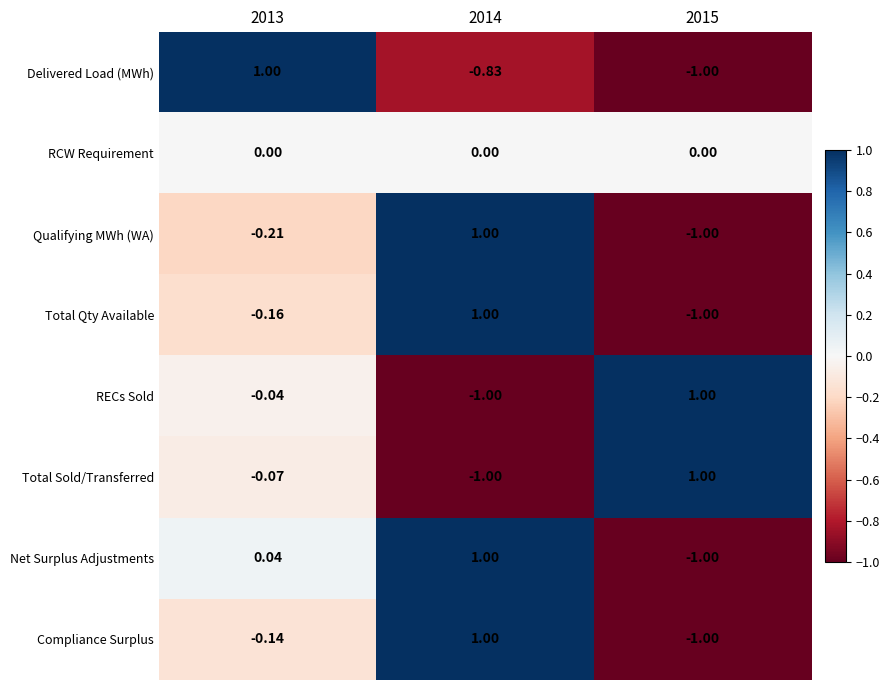

Is the value of Compliance Surplus at 2015 greater than the value of Delivered Load (MWh) at 2013?

No